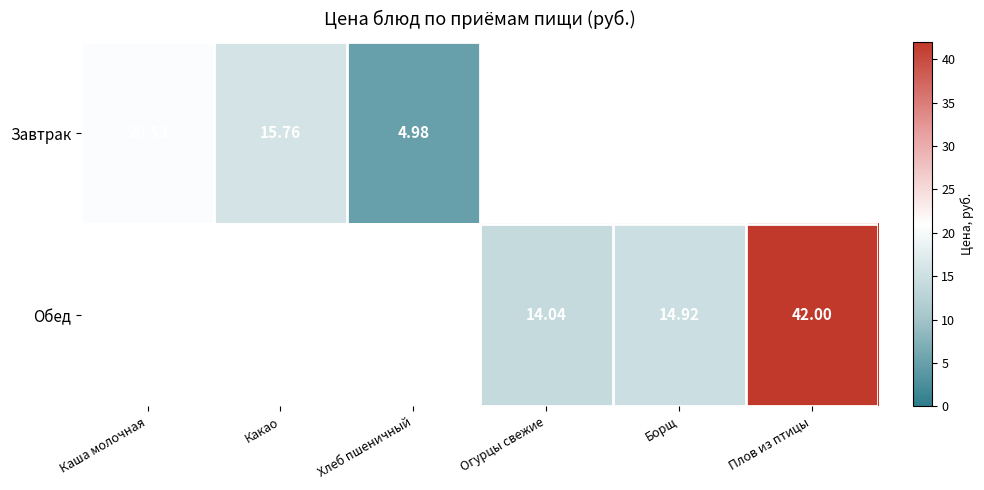

At which label is Обед closest to 21?

Борщ